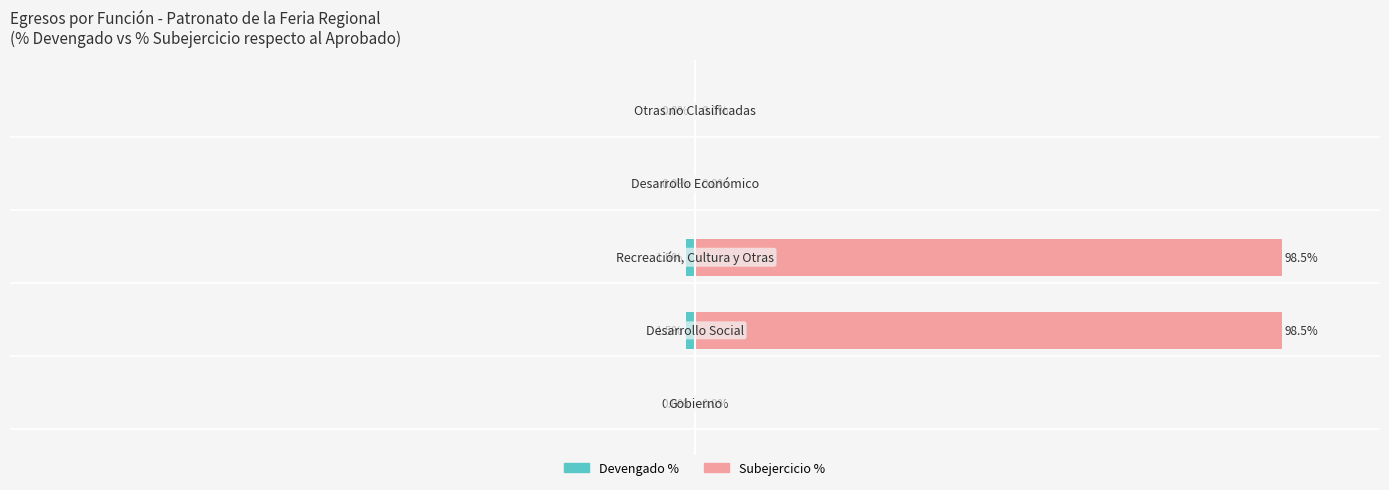

How many Devengado % values are between -1 and 0?

3